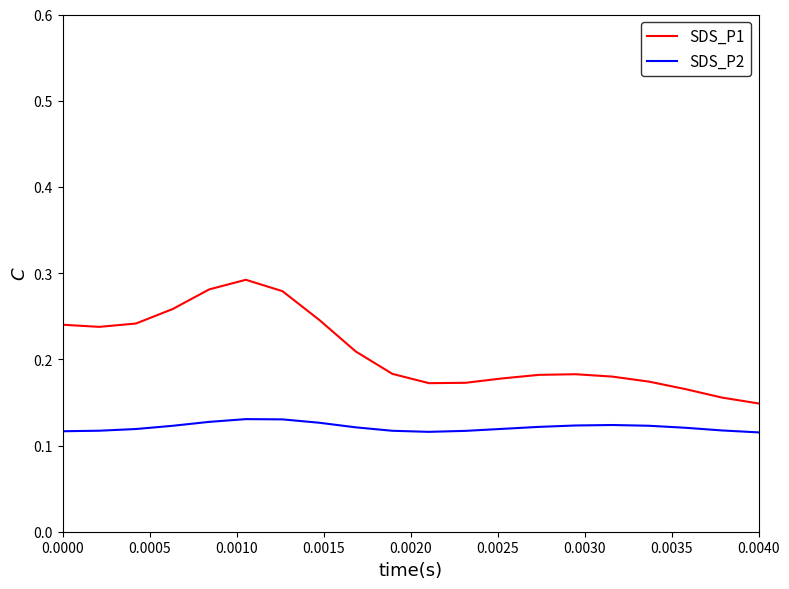

Does the chart have visible grid lines?

No